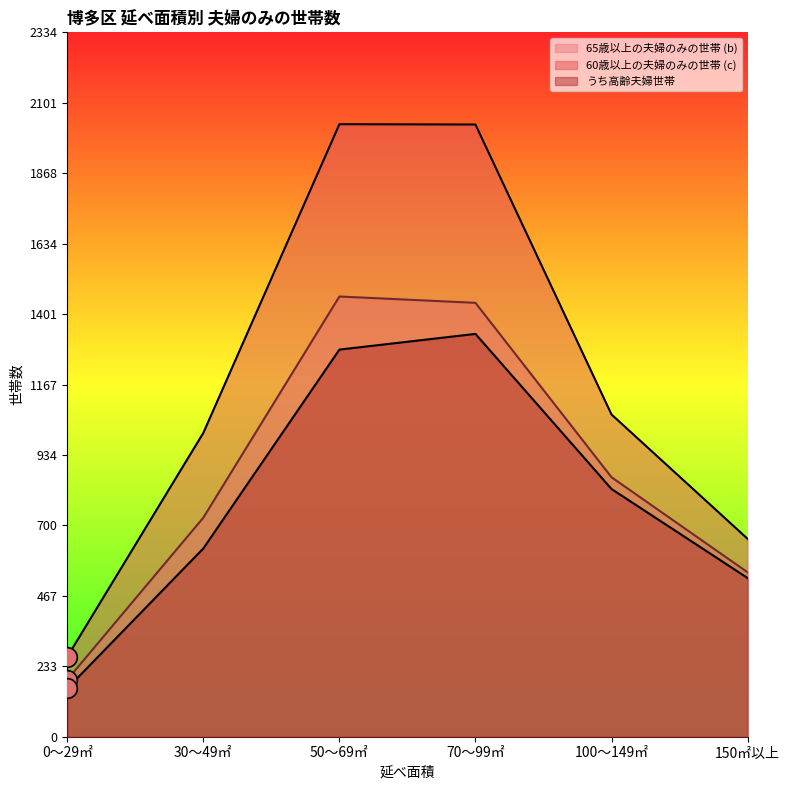

Which series has the widest spread of Y values?

60歳以上の夫婦のみの世帯 (c)